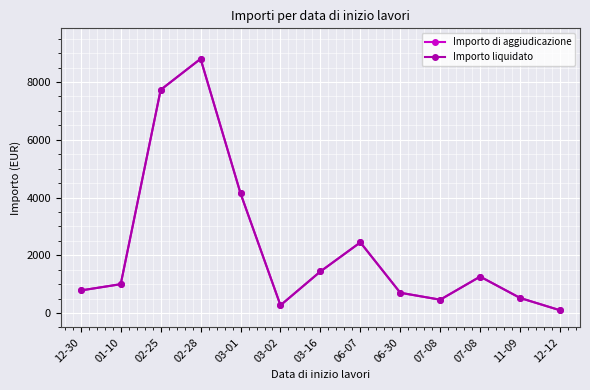

Does the chart have visible grid lines?

Yes